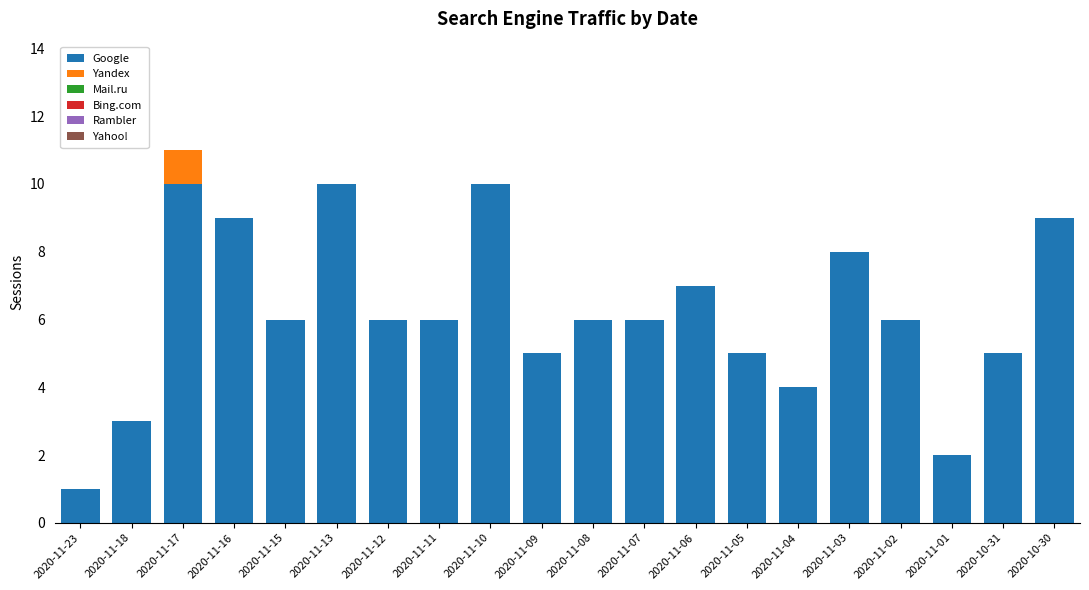

The Google series shows 6 at 2020-11-12. True or false?

True